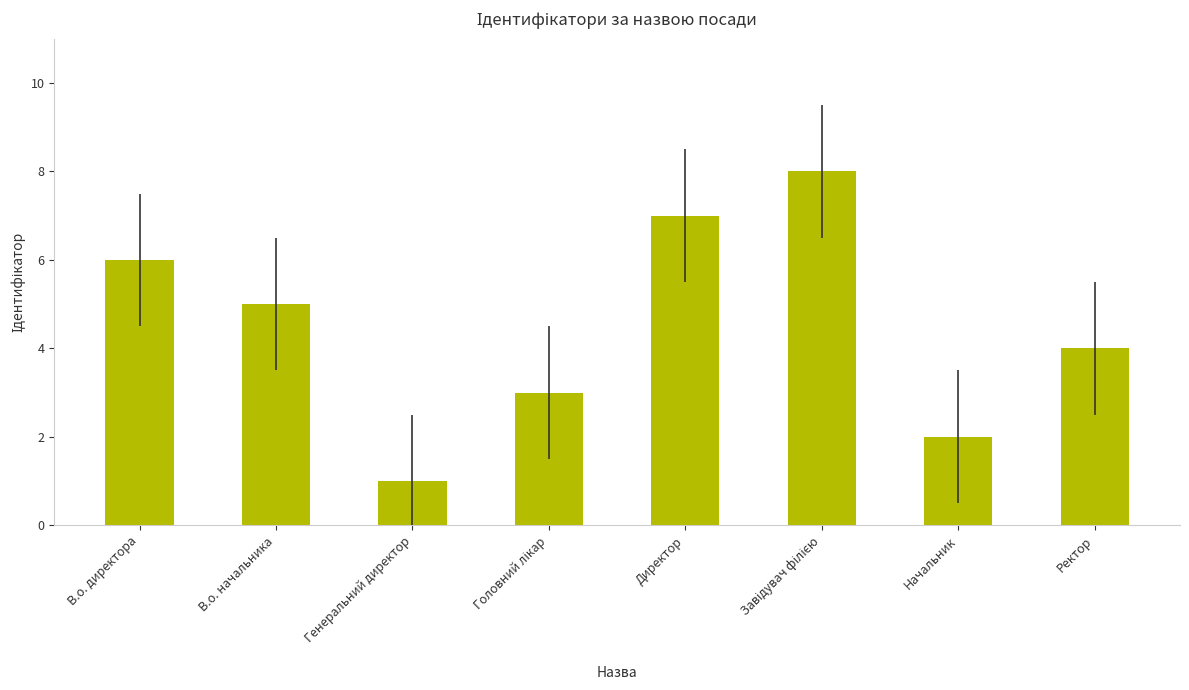

At which label does the data first exceed 5?

В.о. директора